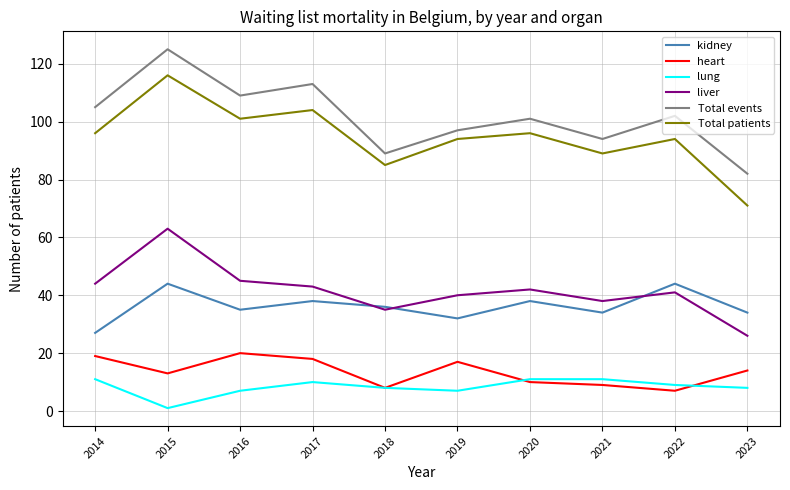

What are all the series names shown in the legend?

kidney, heart, lung, liver, Total events, Total patients